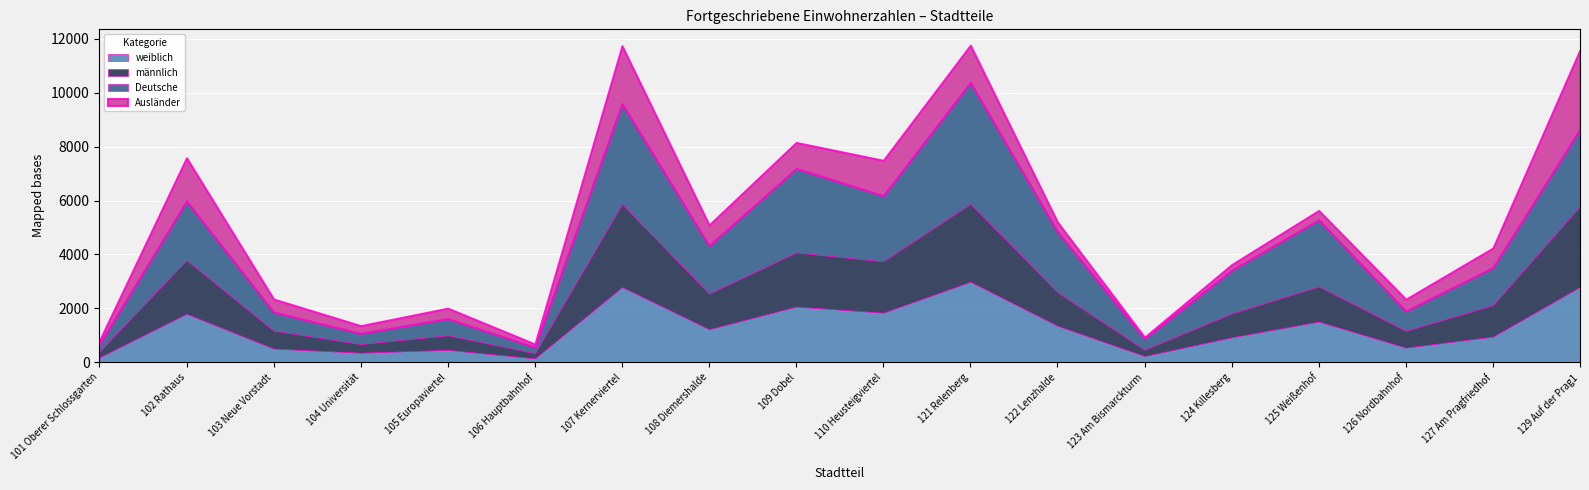

What is the total value across all series at 123 Am Bismarckturm?

932